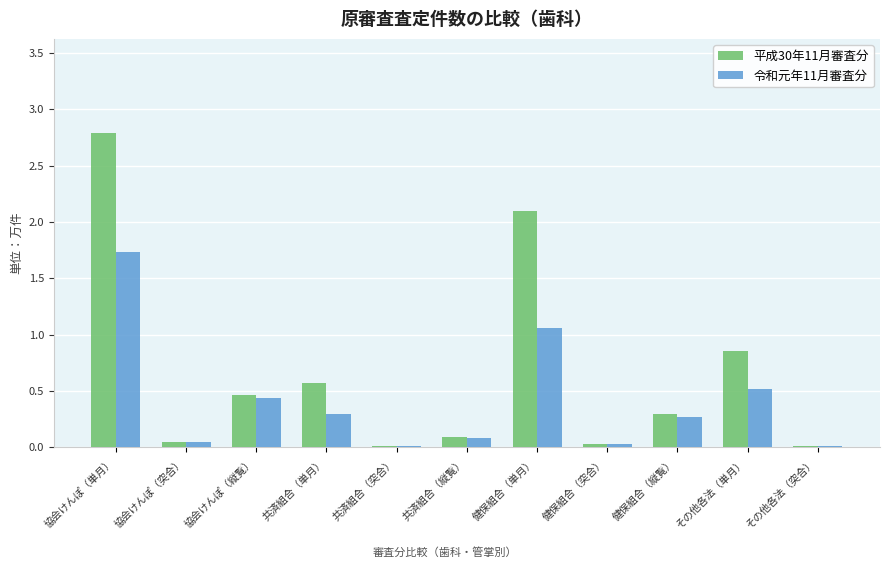

What is the average value of the 平成30年11月審査分 series?

0.7